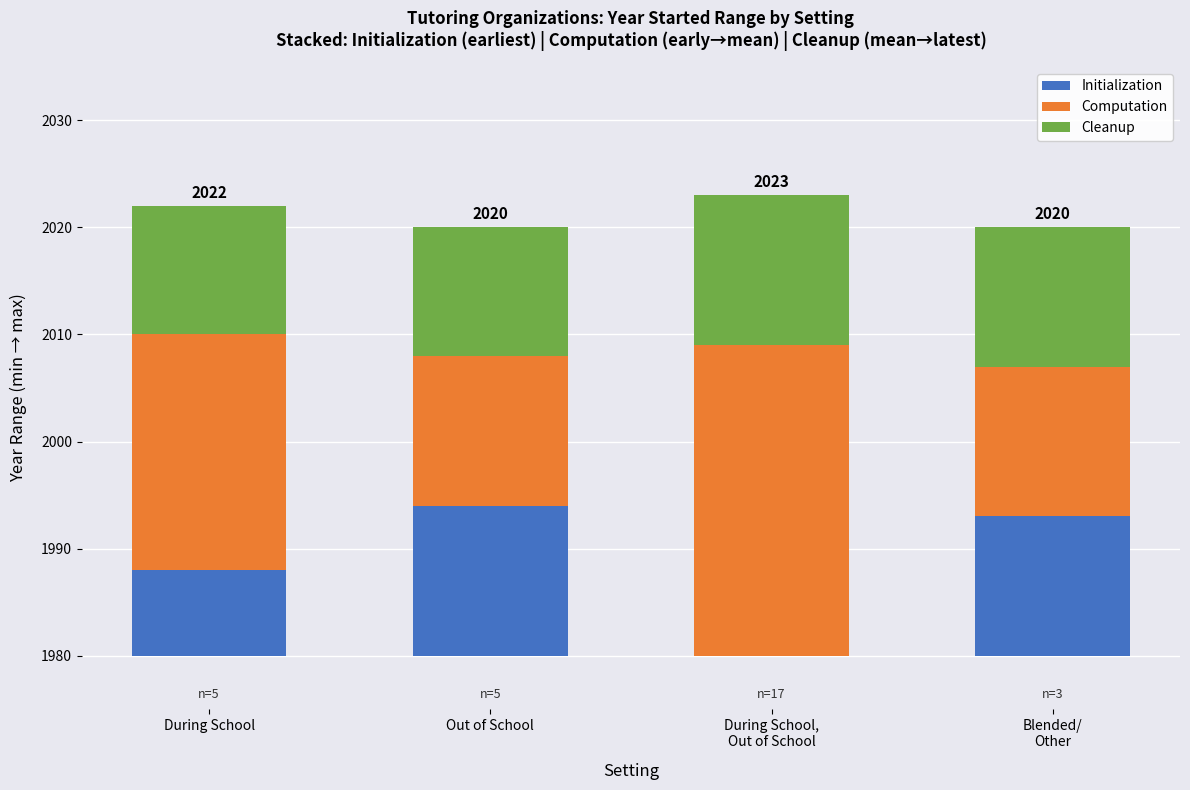

What is the maximum value for Initialization?

14